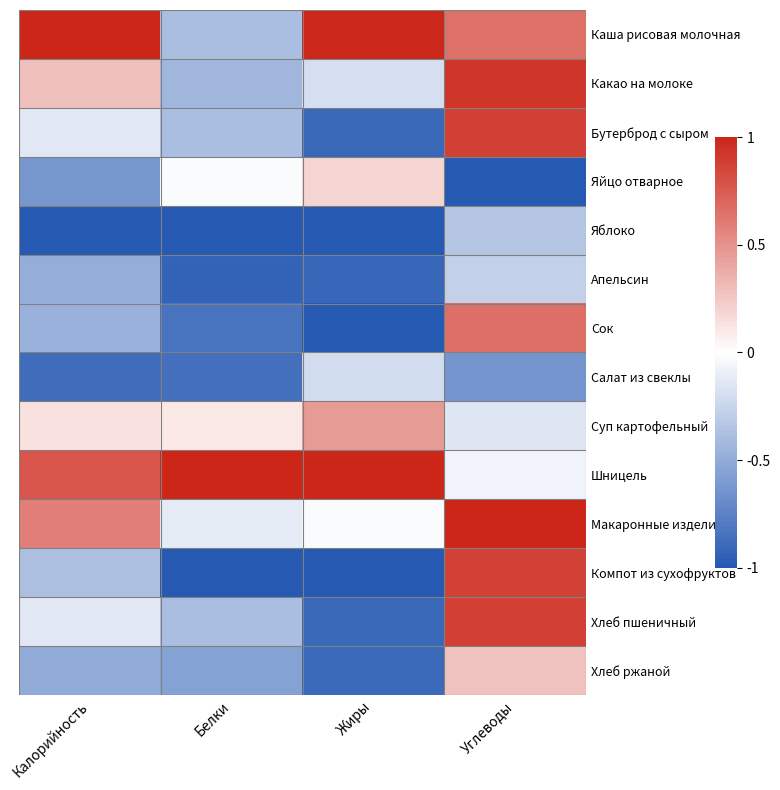

Rank the series at Калорийность from highest to lowest value.

Каша рисовая молочная, Шницель, Макаронные изделия, Какао на молоке, Суп картофельный, Бутерброд с сыром, Хлеб пшеничный, Компот из сухофруктов, Сок, Апельсин, Хлеб ржаной, Яйцо отварное, Салат из свеклы, Яблоко